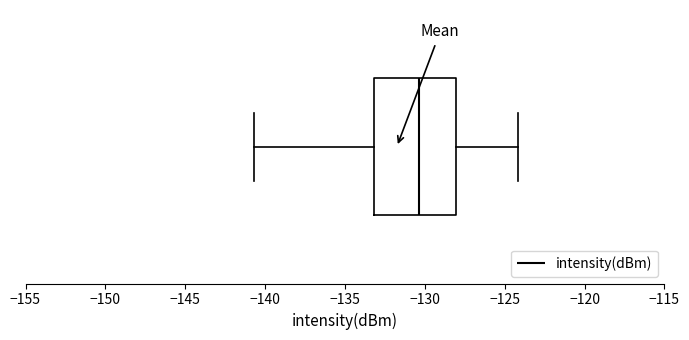

Transcribe this box plot: give where the median line is, the range the box spans, and where the two whiskers end, as read against the x-axis. The values are not printed on the chart, so give them approximately, as read against the axis.

median -130.5, box -133.0 to -128.0, whiskers -140.5 to -124.0